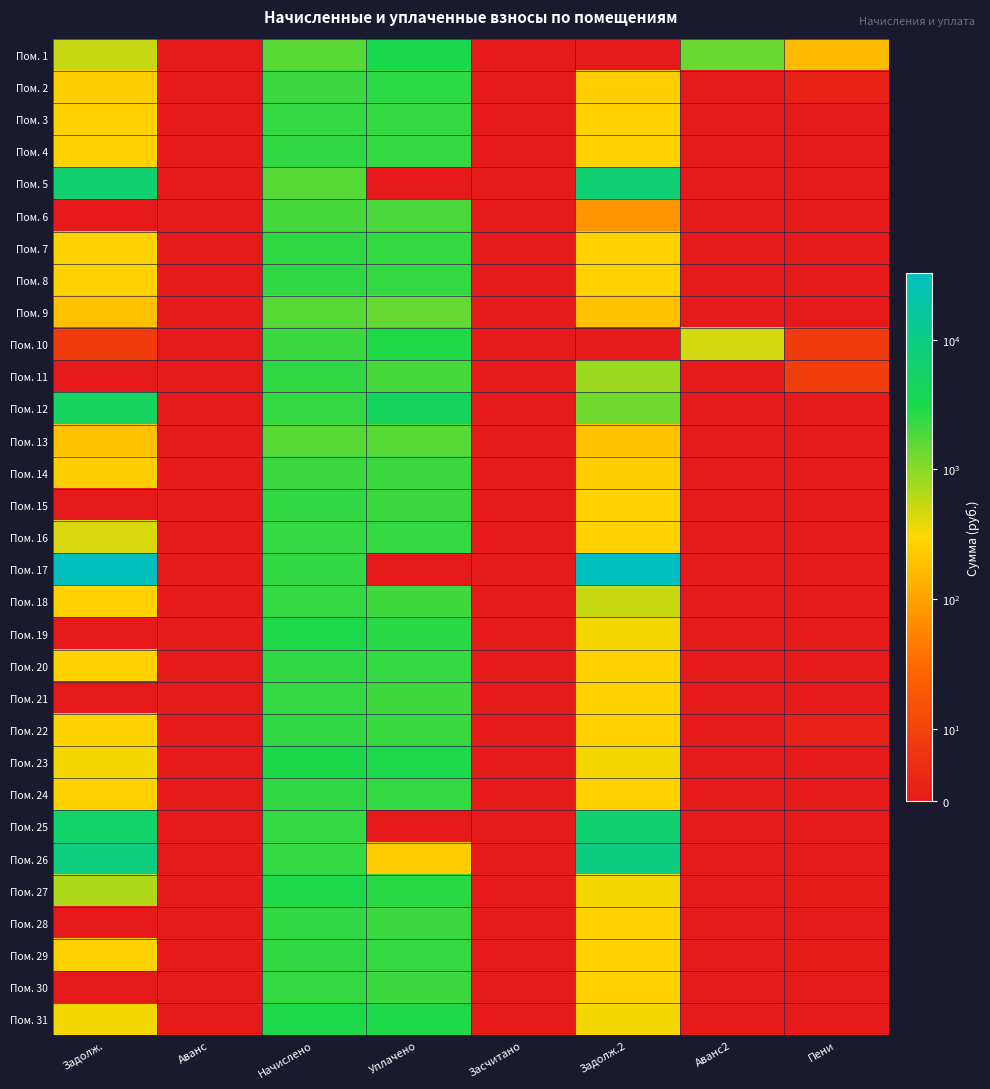

Which series changed the most between Задолж. and Аванс?

Пом. 17